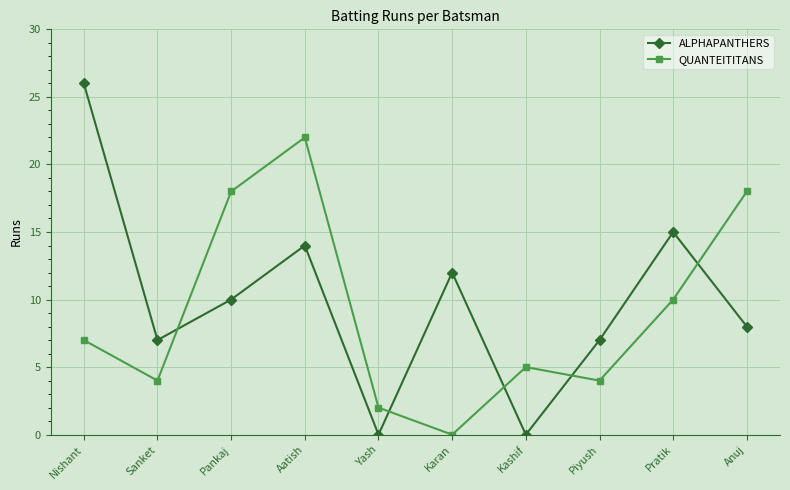

At which label does QUANTEITITANS reach its peak?

Aatish